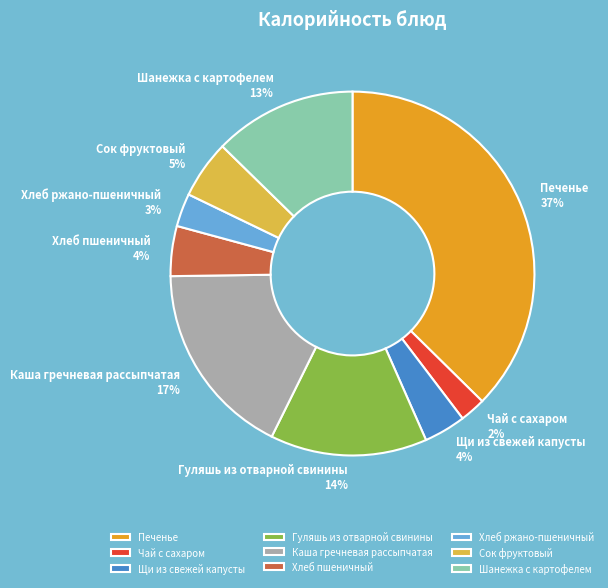

To the nearest percent, what is the difference between the largest and smallest slice percentages?

35%